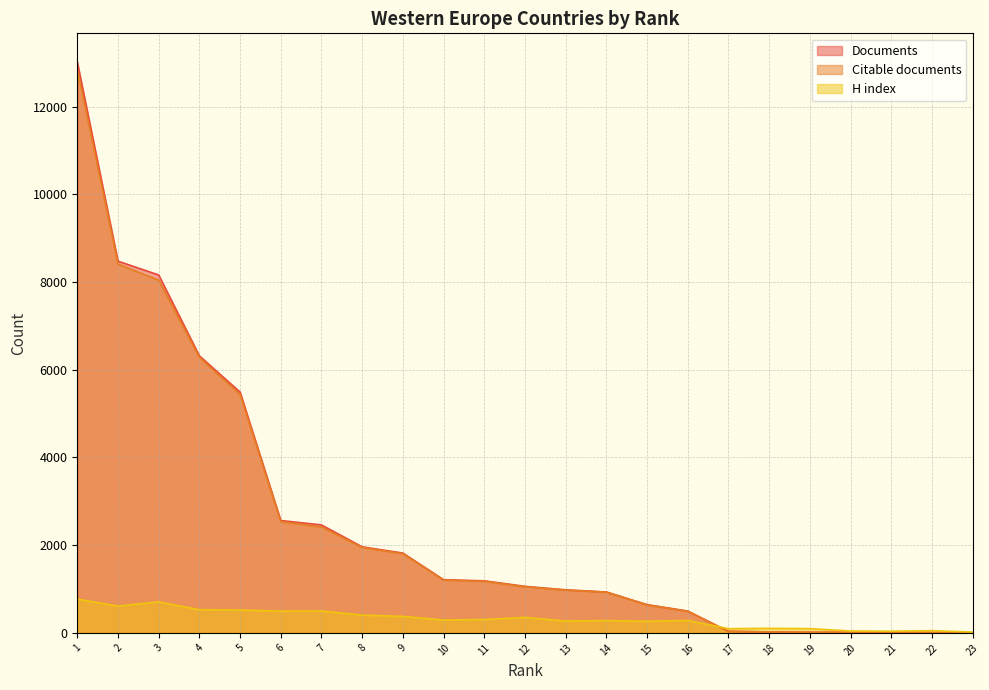

Is the value of Documents at 15 greater than the value of Citable documents at 21?

Yes